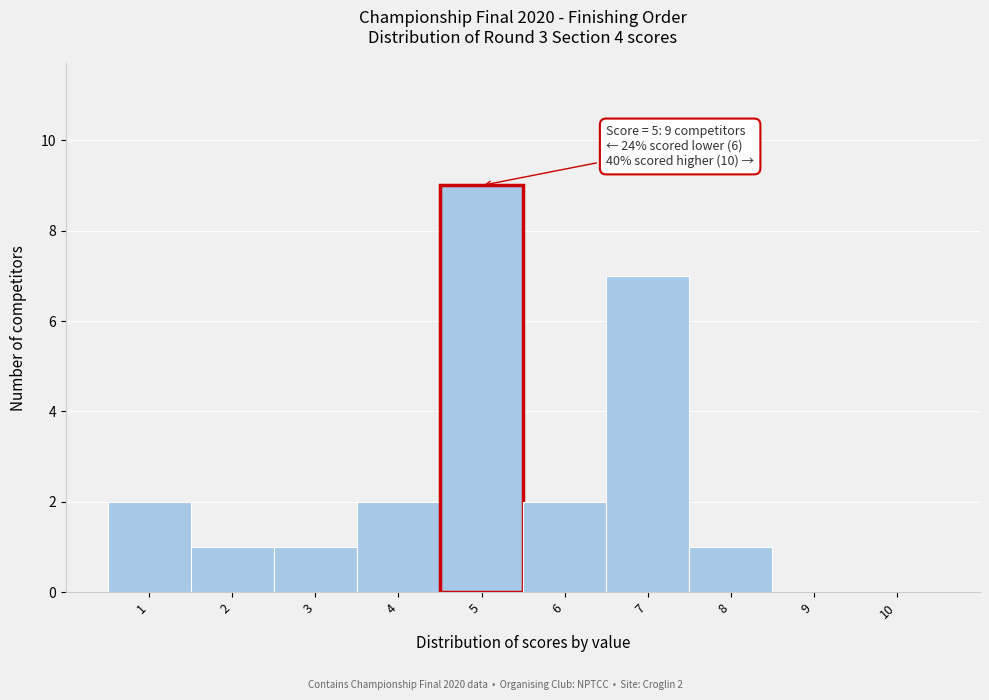

Which range on the x-axis has the tallest bar?

4.5 to 5.5